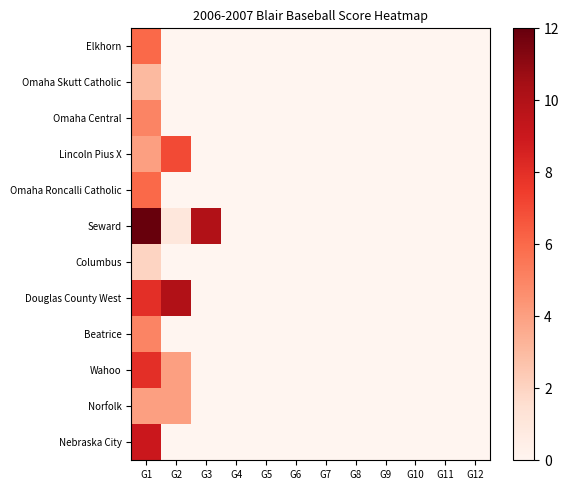

How many series are shown in this chart?

12